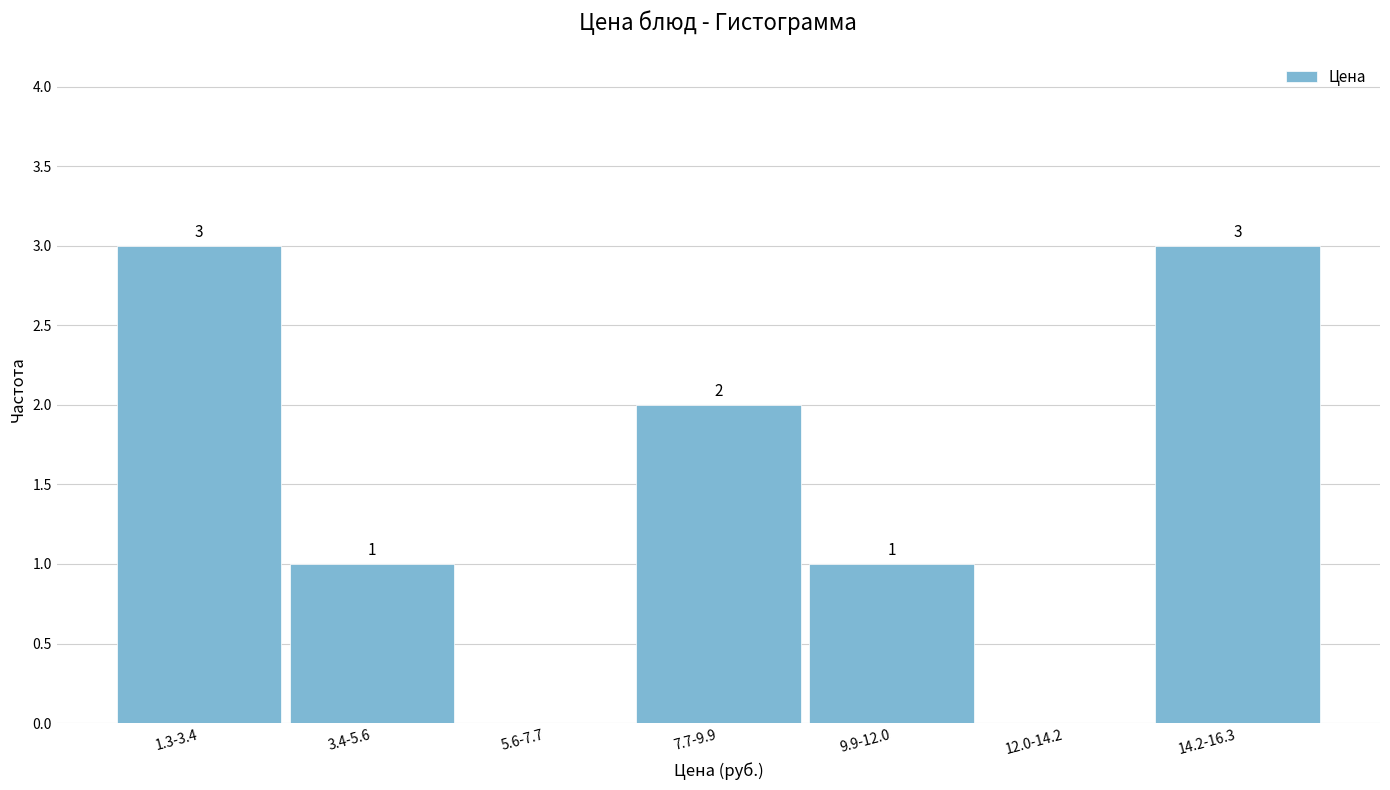

Reading right to left, transcribe all the data shown in this chart.

14.2-16.3=3	12.0-14.2=0	9.9-12.0=1	7.7-9.9=2	5.6-7.7=0	3.4-5.6=1	1.3-3.4=3